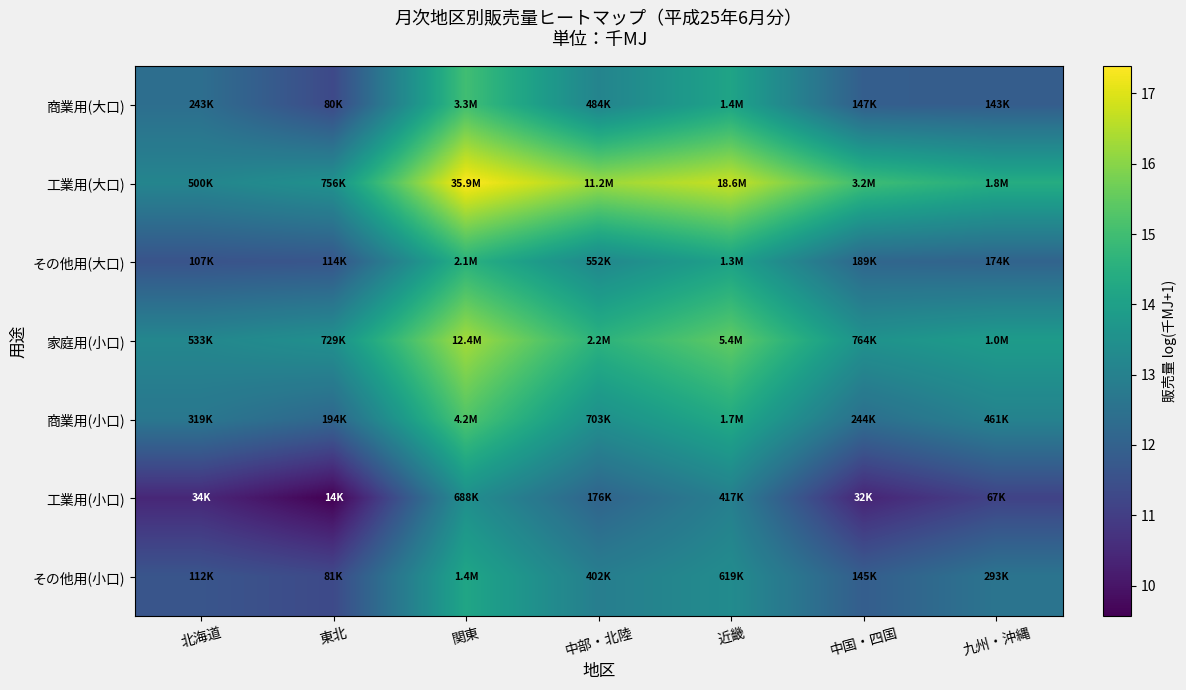

At 九州・沖縄, list the series in order from largest to smallest.

工業用(大口), 家庭用(小口), 商業用(小口), その他用(小口), その他用(大口), 商業用(大口), 工業用(小口)